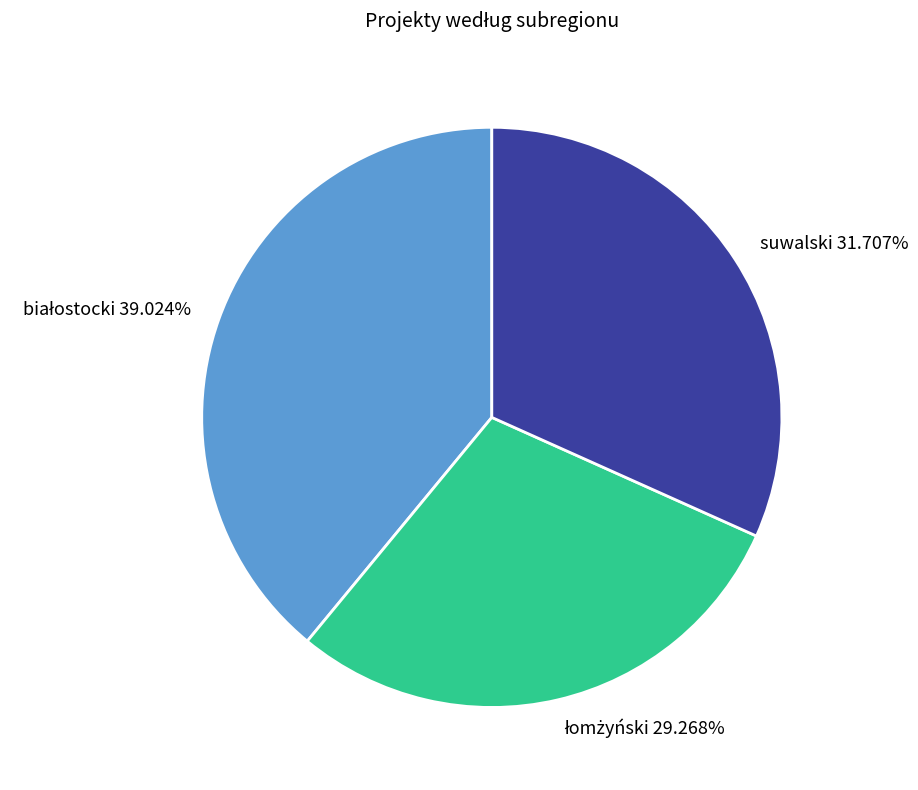

Is there a majority slice in this chart?

No